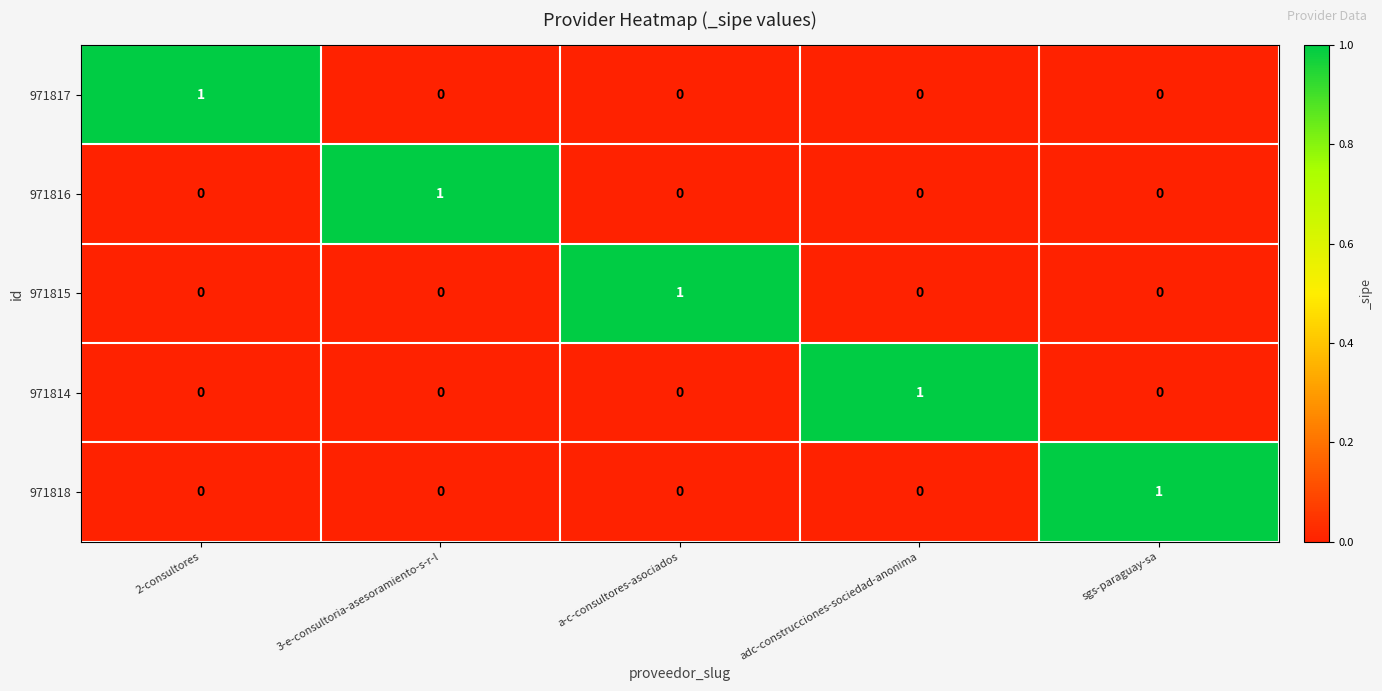

Reading left to right, transcribe all the data shown in this chart.

971817: 1	0	0	0	0
971816: 0	1	0	0	0
971815: 0	0	1	0	0
971814: 0	0	0	1	0
971818: 0	0	0	0	1